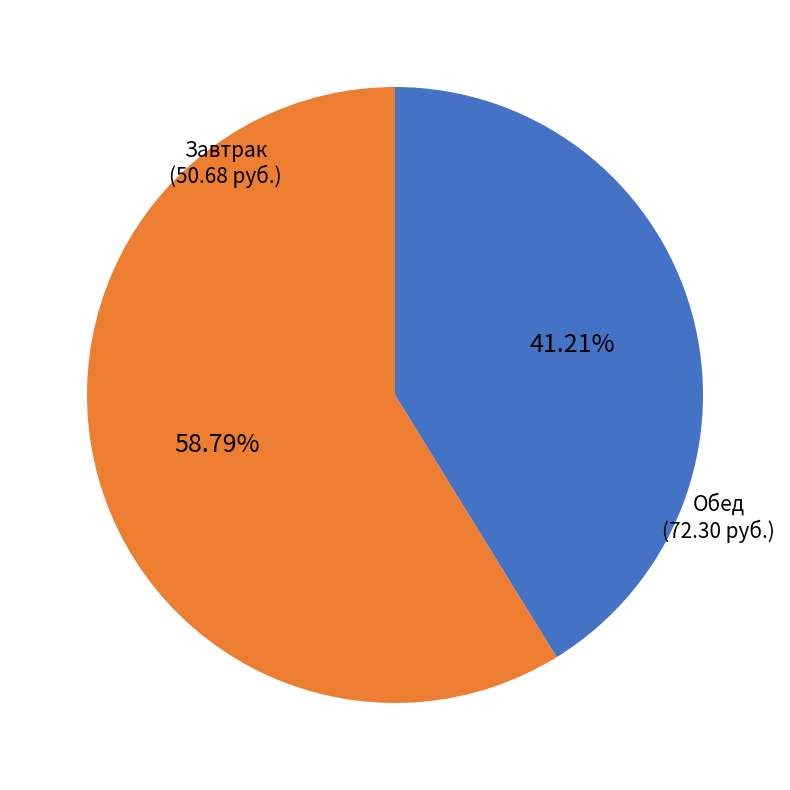

How many slices are in this pie chart?

2